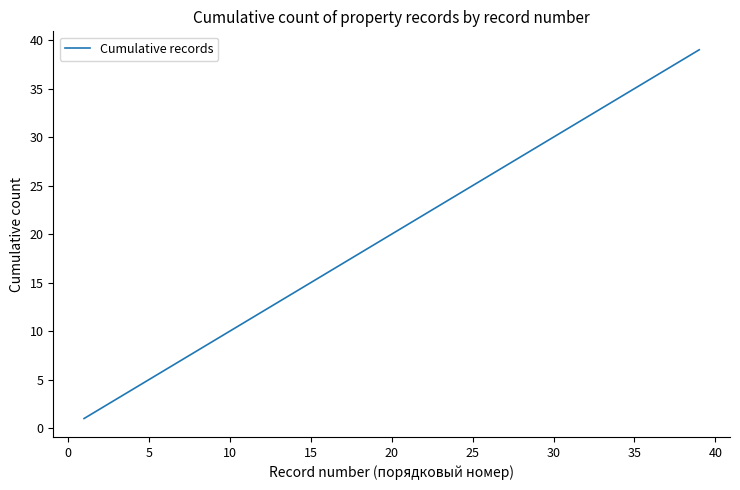

What is the difference between the maximum and minimum values?

38